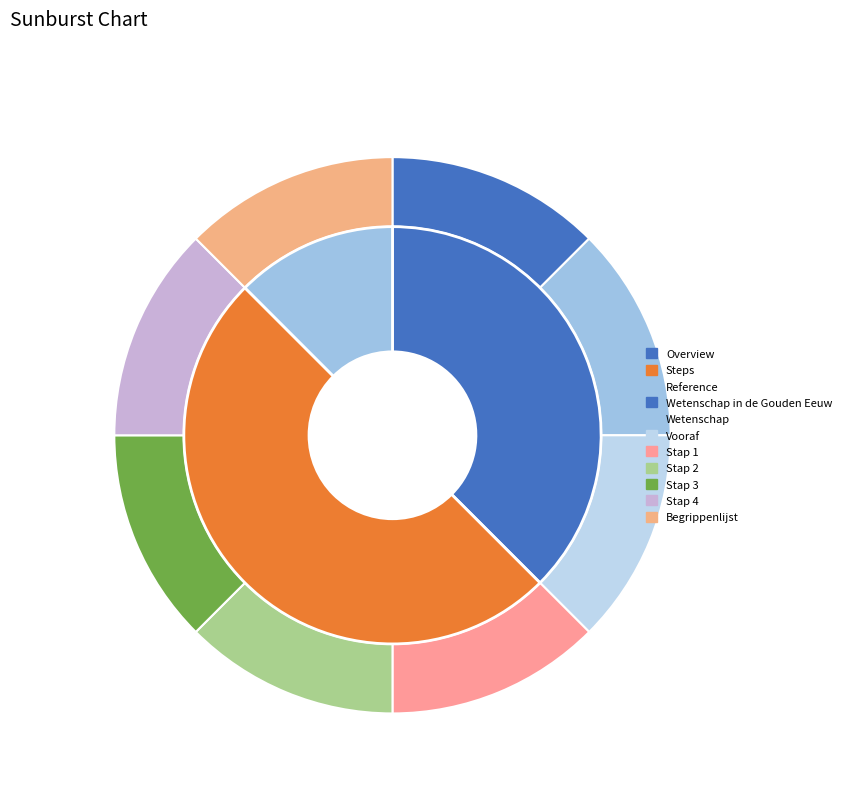

Combined, do Stap 3 and Begrippenlijst account for over 50%?

No